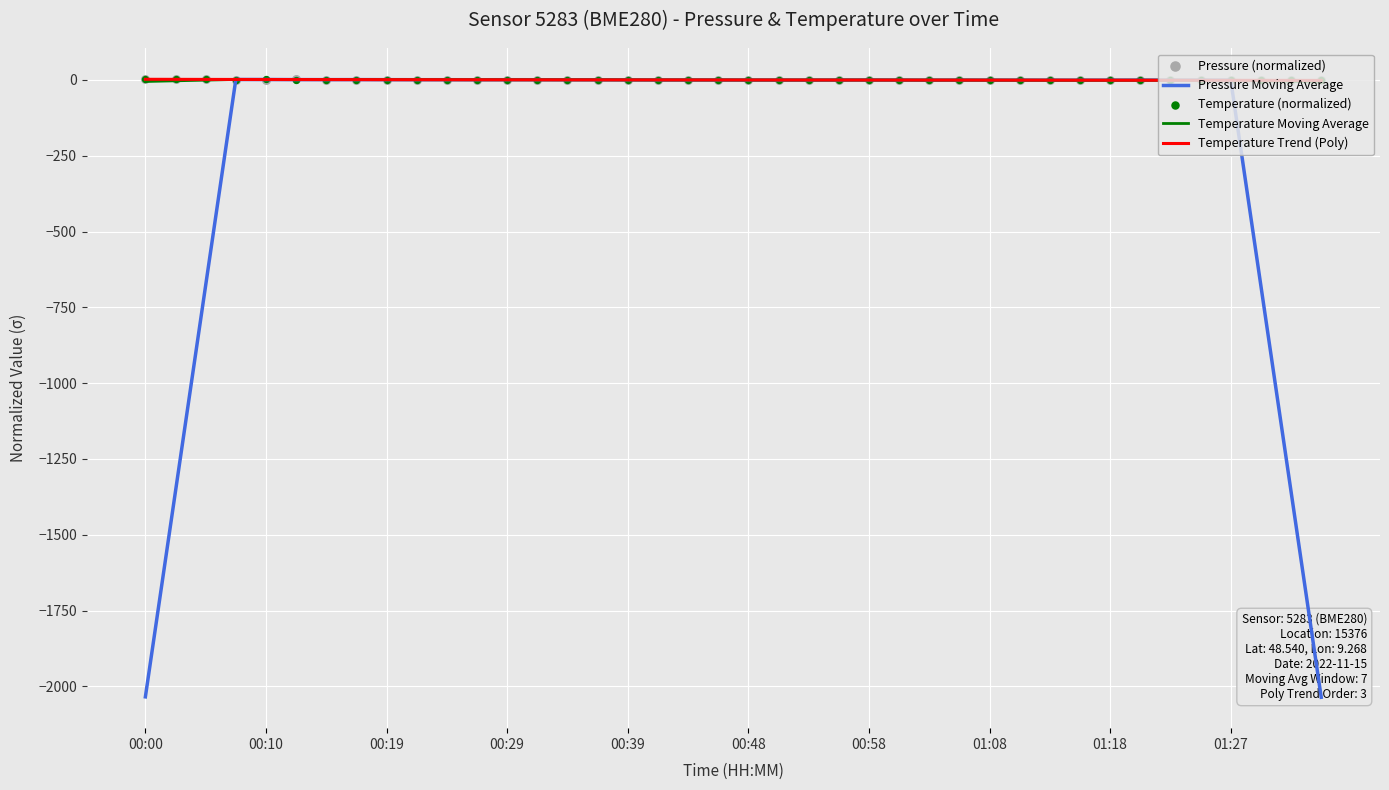

Which series has the largest Y range (max minus min)?

Pressure Moving Average